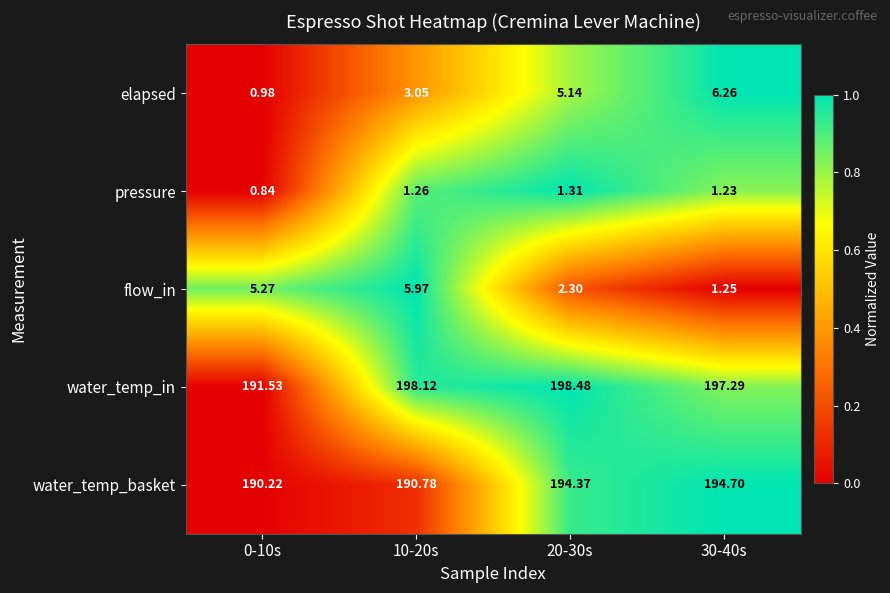

At 0-10s, list the series in order from smallest to largest.

pressure, elapsed, flow_in, water_temp_basket, water_temp_in